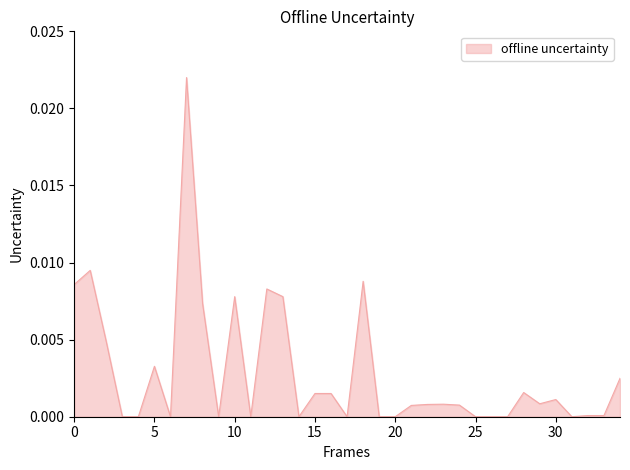

How many lines are shown in the chart?

1